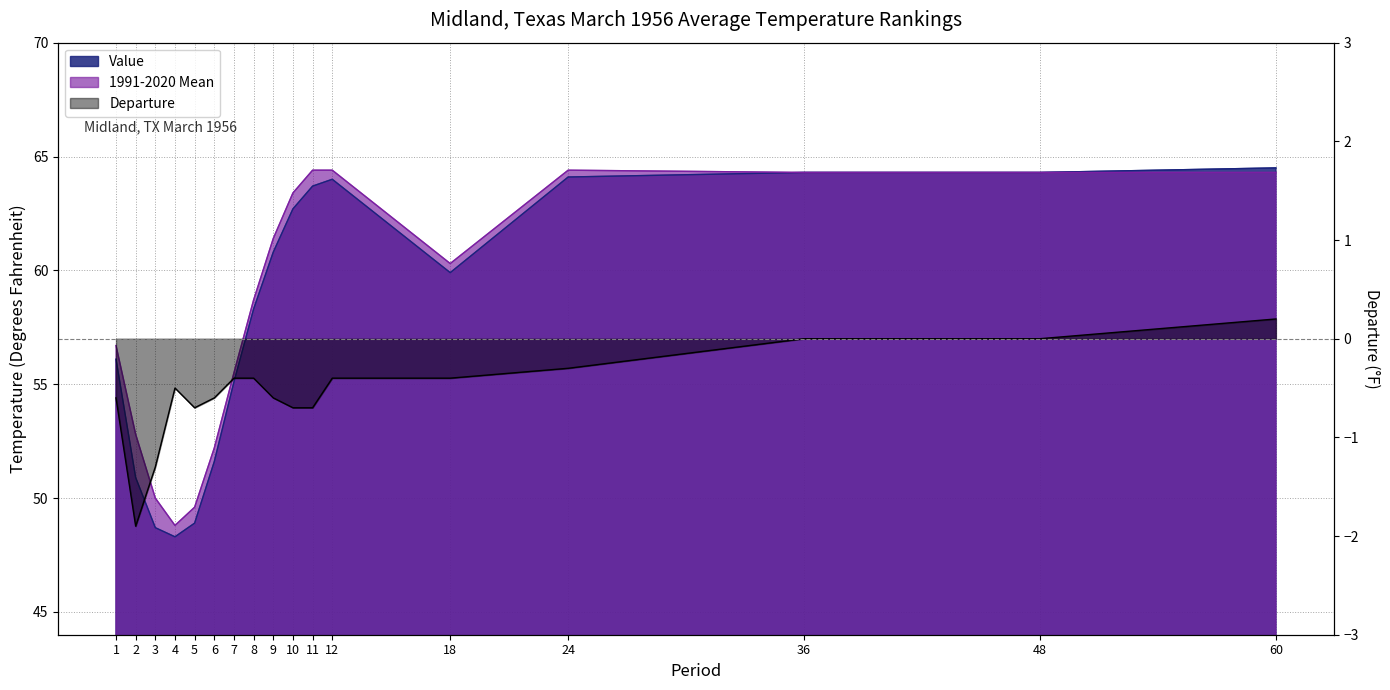

What is the greatest value displayed?

64.5